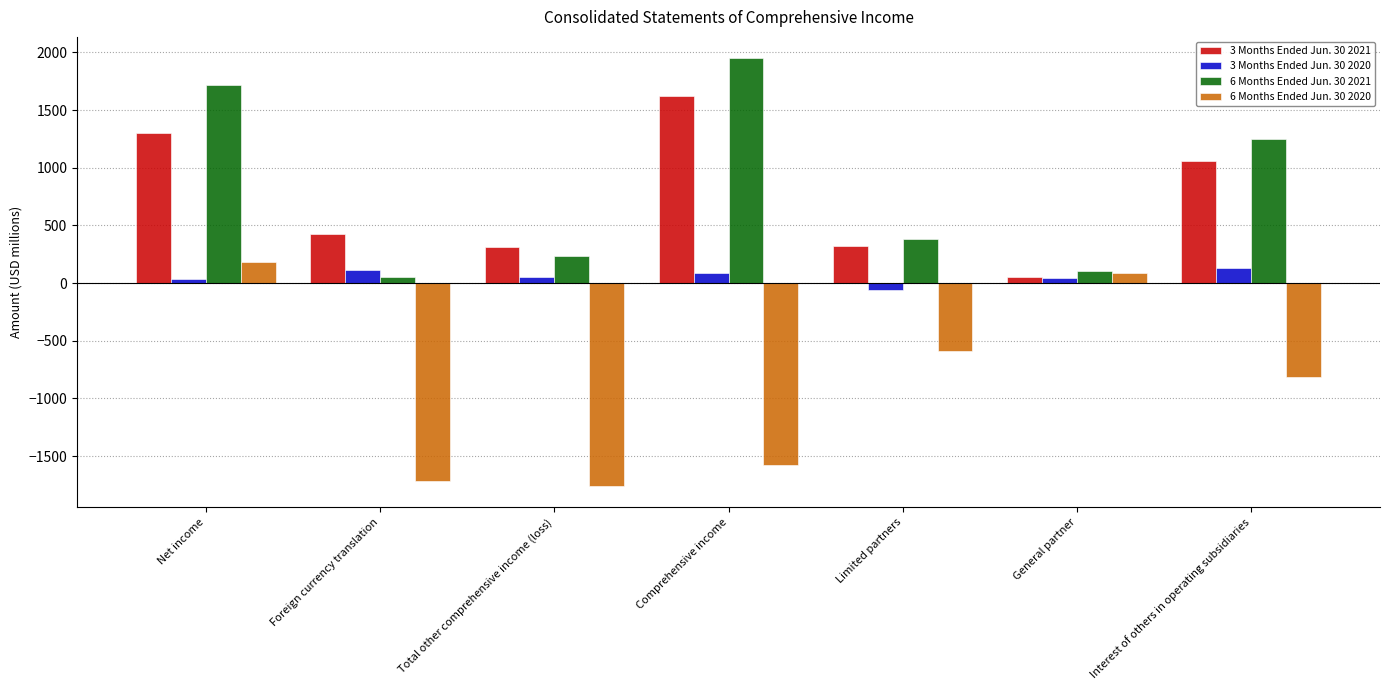

Is it true that 6 Months Ended Jun. 30 2021 equals 2890 at Comprehensive income?

False